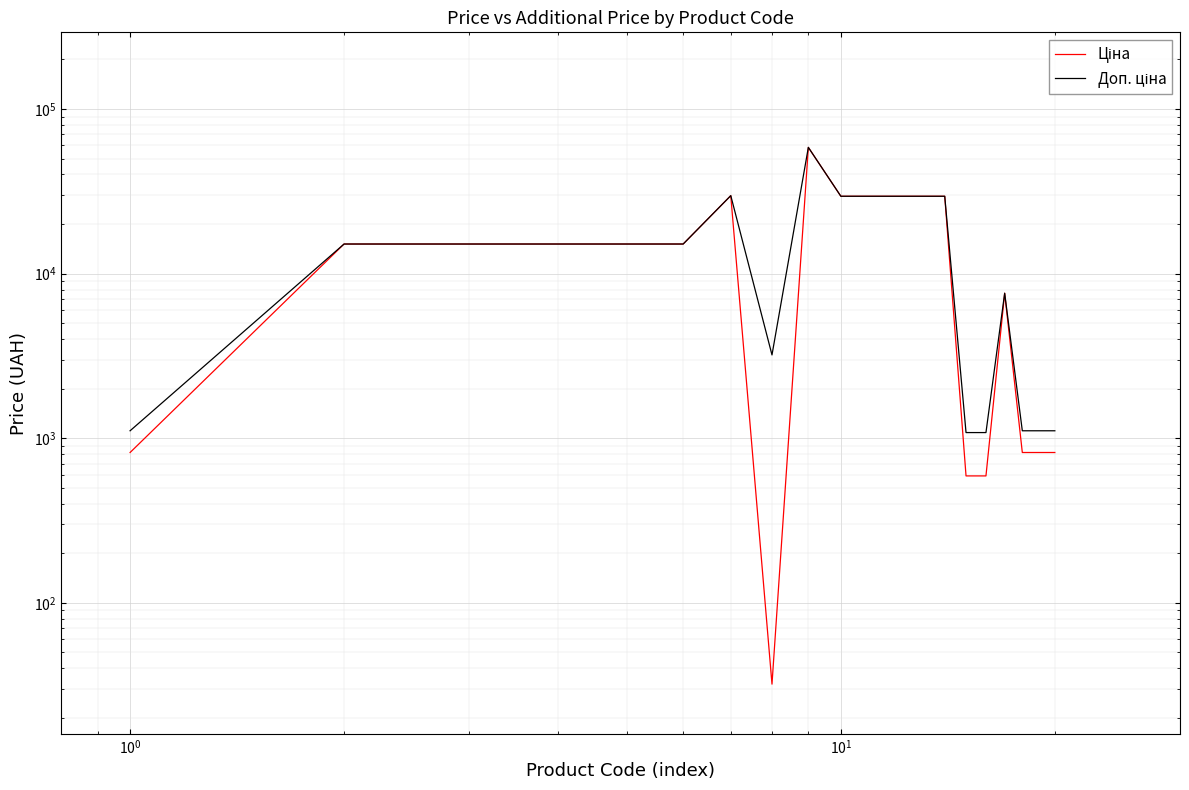

True or false: Доп. ціна and Ціна cross at least once.

False